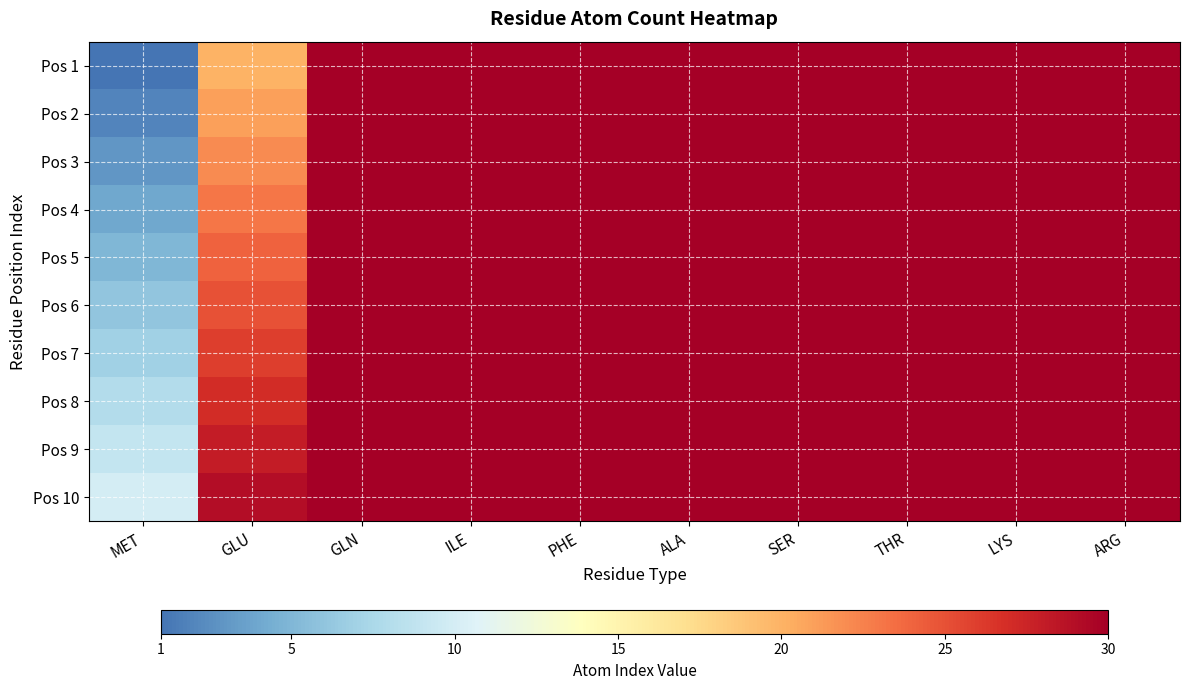

List the series in order of their peak value, highest first.

Pos 10, Pos 9, Pos 8, Pos 7, Pos 6, Pos 5, Pos 4, Pos 3, Pos 2, Pos 1